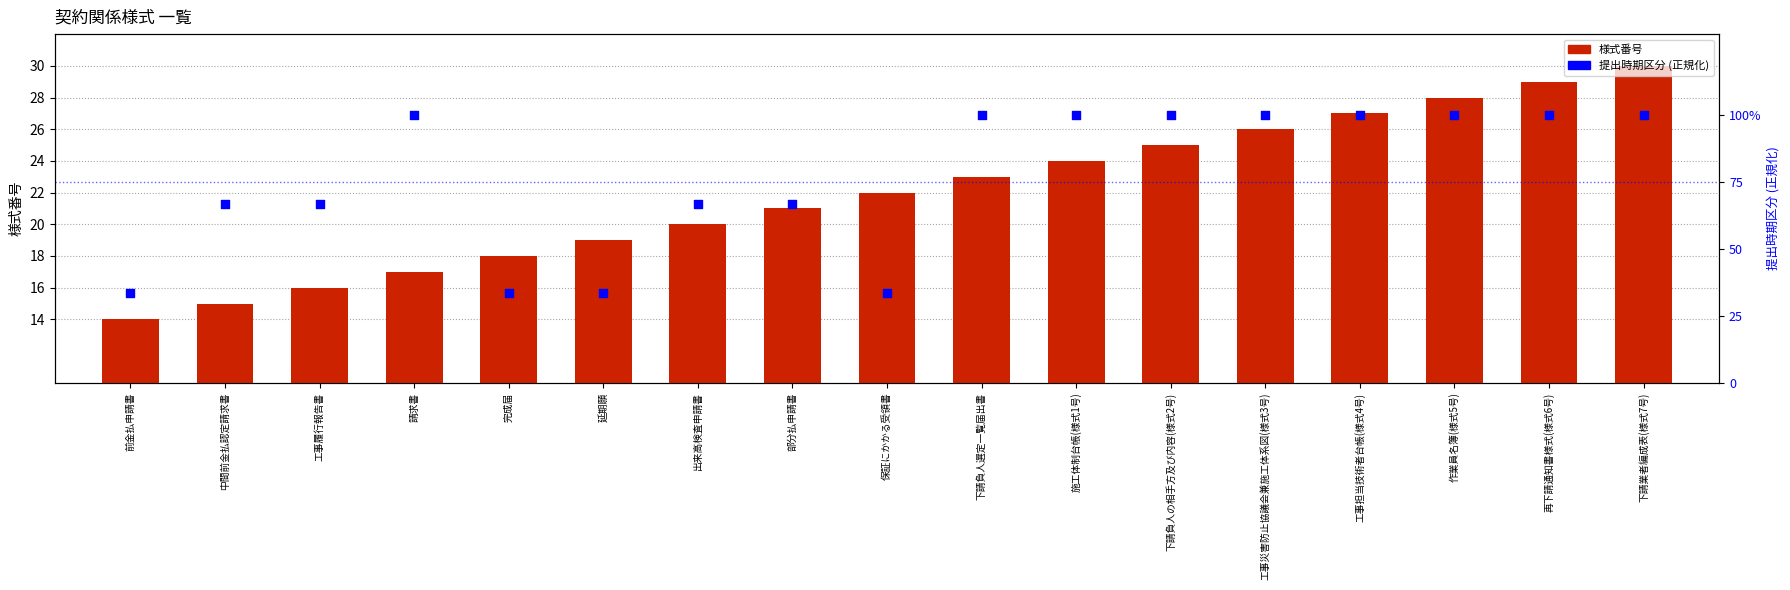

At how many categories does at least one series exceed 34?

13